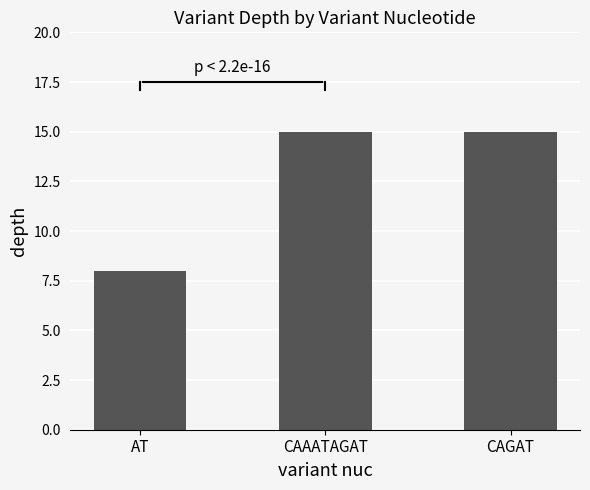

What is the label of the 3rd bar from the left?

CAGAT